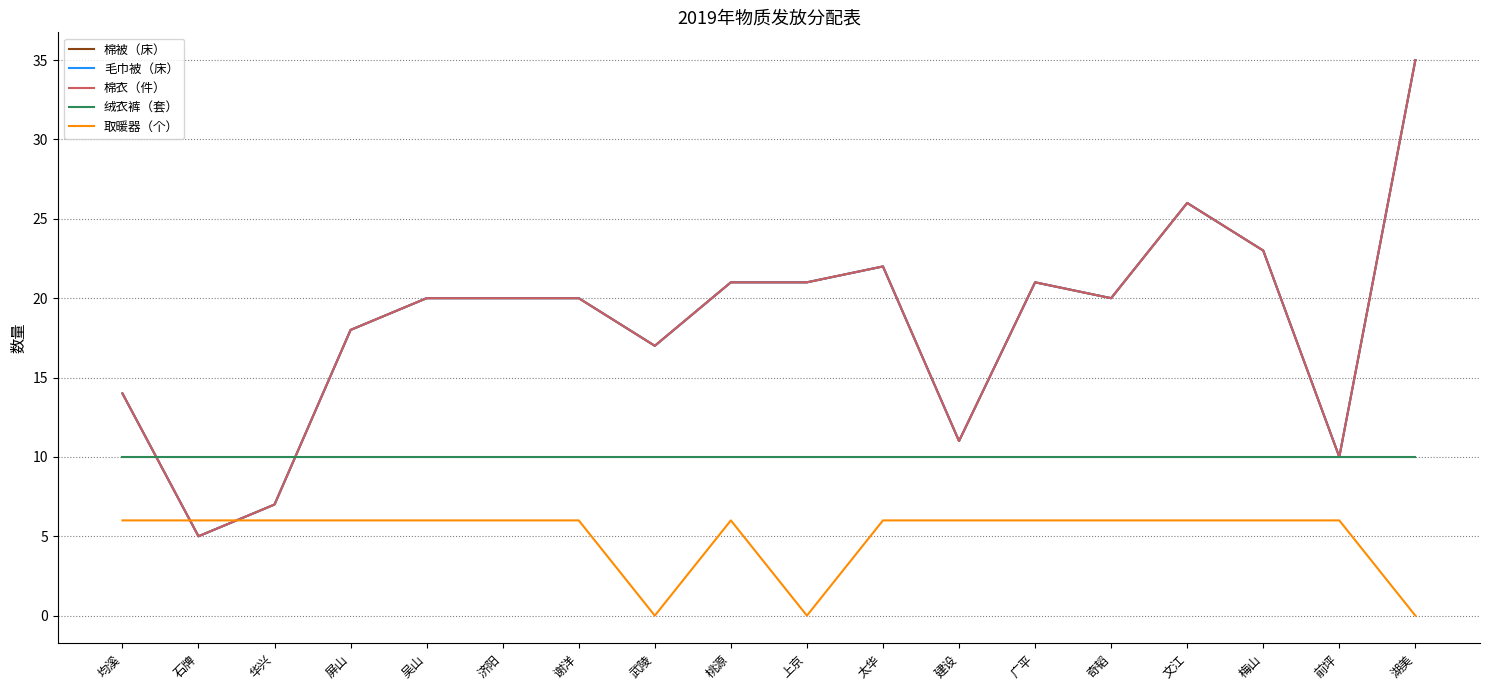

Reading left to right, what are all the values shown in this chart?

棉被（床）: 14	5	7	18	20	20	20	17	21	21	22	11	21	20	26	23	10	35
毛巾被（床）: 14	5	7	18	20	20	20	17	21	21	22	11	21	20	26	23	10	35
棉衣（件）: 14	5	7	18	20	20	20	17	21	21	22	11	21	20	26	23	10	35
绒衣裤（套）: 10	10	10	10	10	10	10	10	10	10	10	10	10	10	10	10	10	10
取暖器（个）: 6	6	6	6	6	6	6	0	6	0	6	6	6	6	6	6	6	0